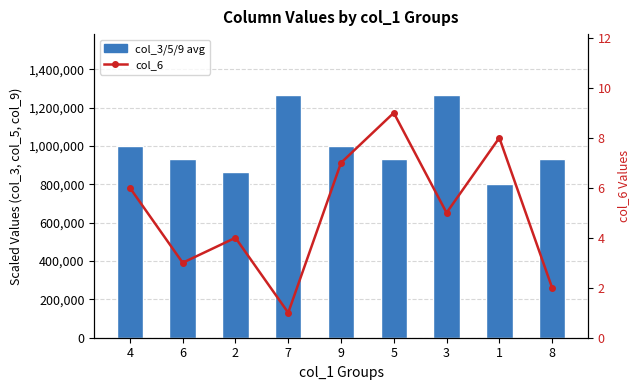

Between 2 and 5, which is larger?

5